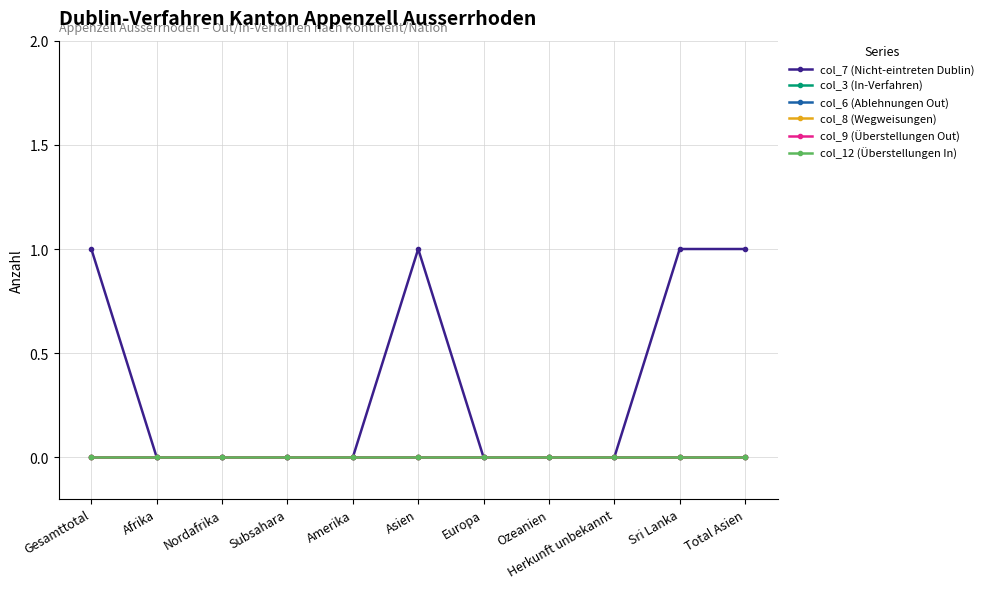

What is the label of the 3rd point from the right?

Herkunft unbekannt